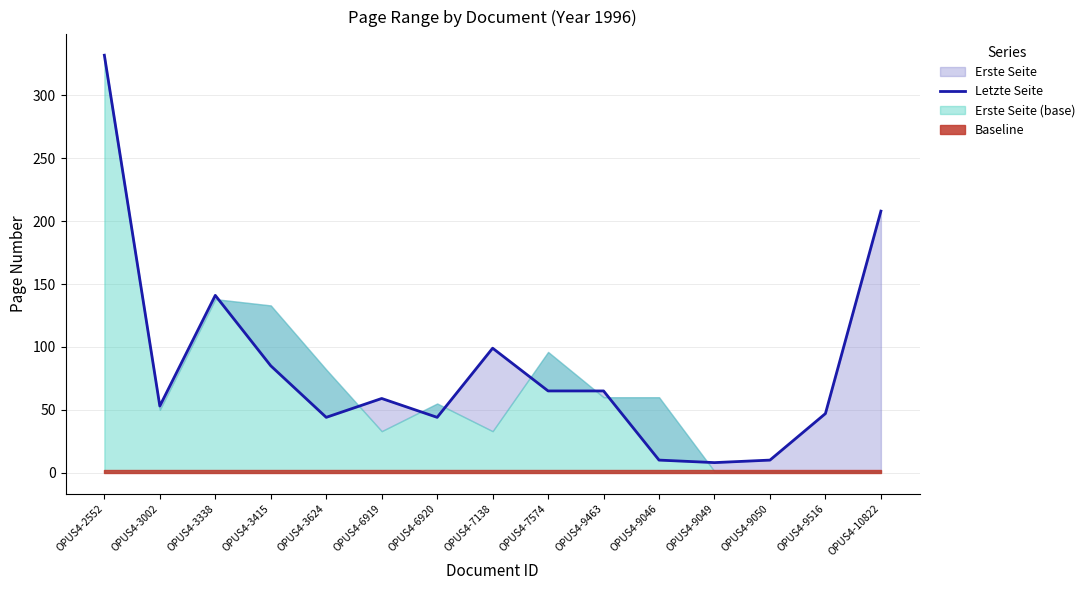

The chart shows a value of 94 at OPUS4-7574. True or false?

False